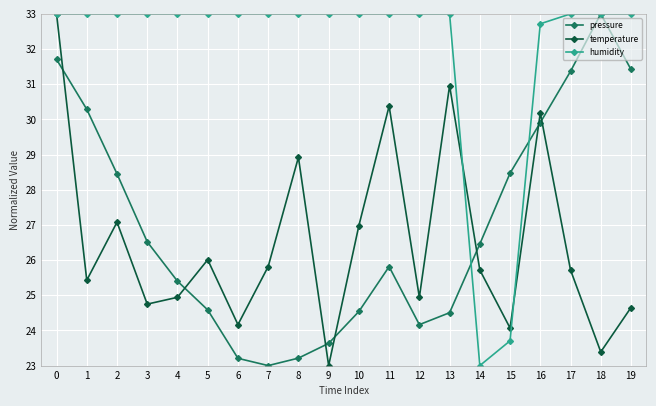

What is the average value of the pressure series?

27.0